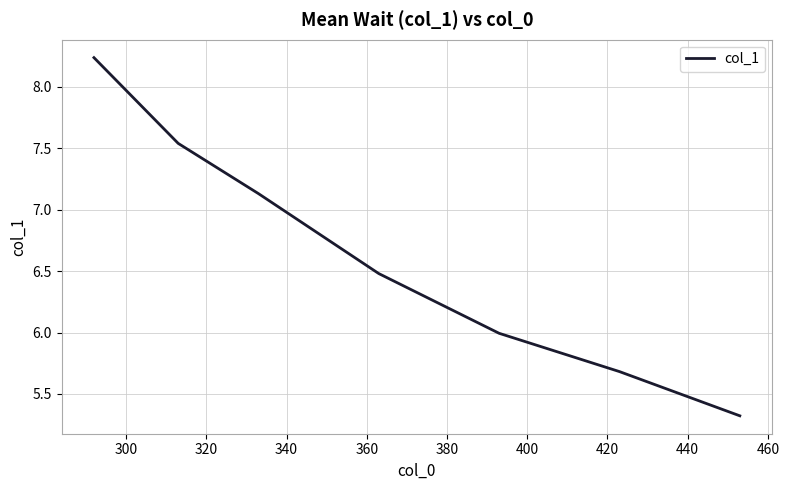

True or false: the data has more than 1 interior local peaks.

False